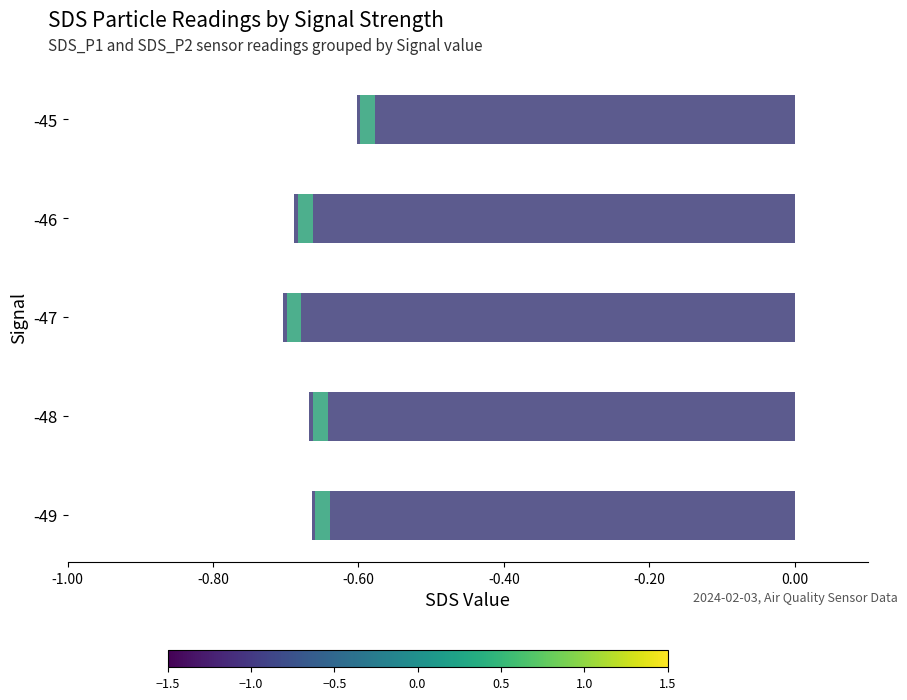

At -0.40, list the series in order from largest to smallest.

SDS_P2, SDS_P1